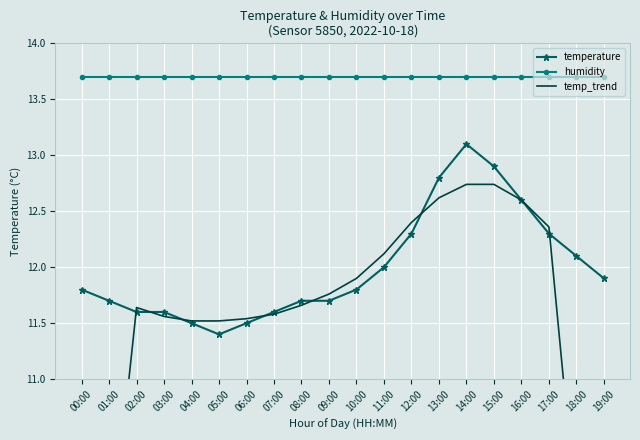

Is the value of temp_trend at 19:00 greater than the value of humidity at 00:00?

No